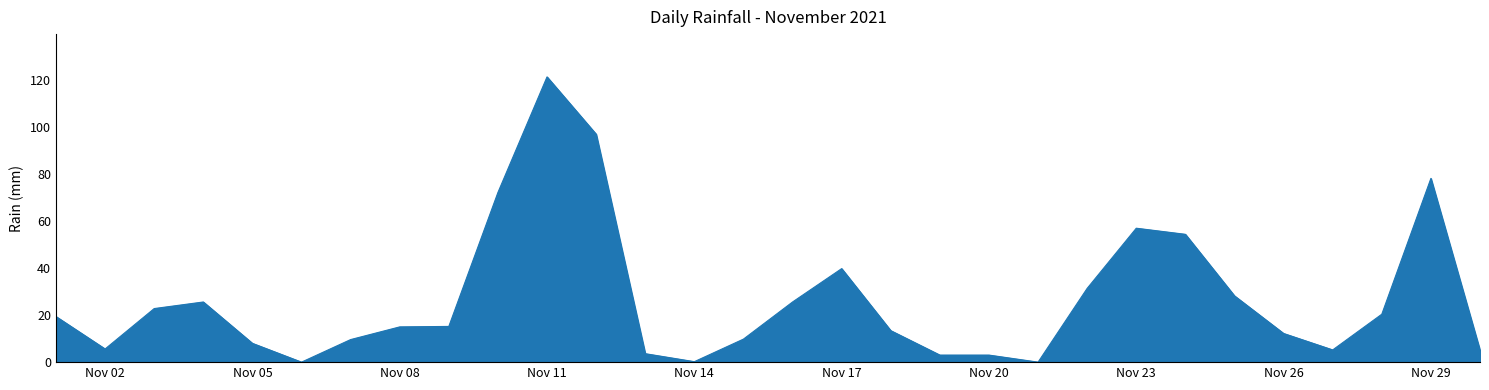

What is the greatest value displayed?

121.4